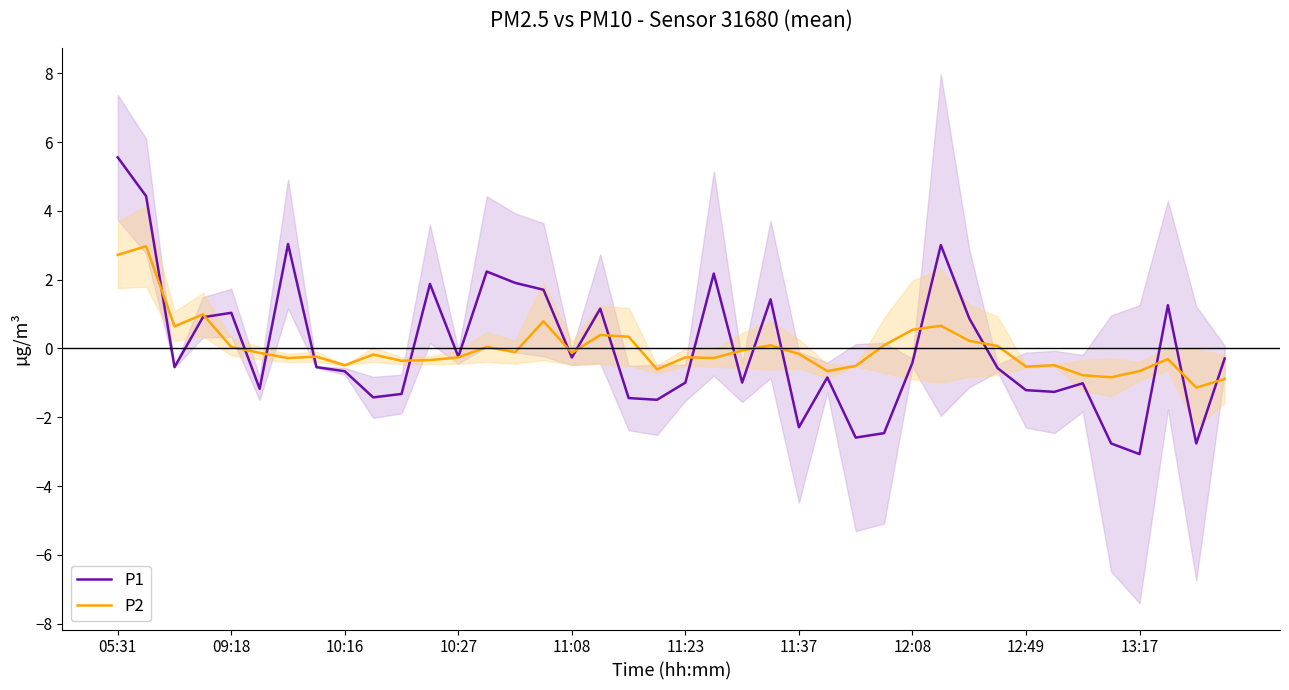

True or false: P2 has a value of -0.3 at 10:27.

True